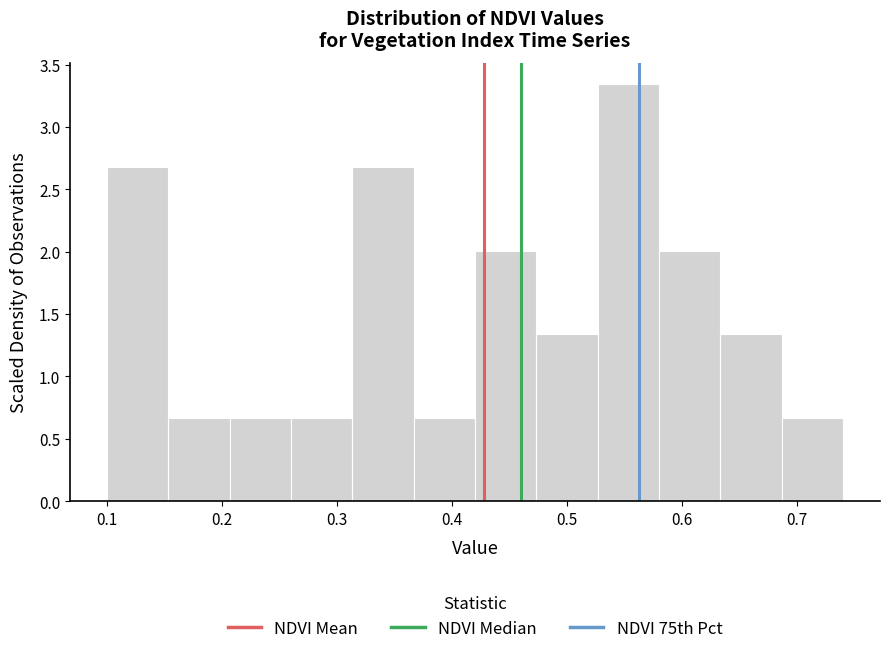

Over which range of the x-axis is the bar tallest?

0.53 to 0.58